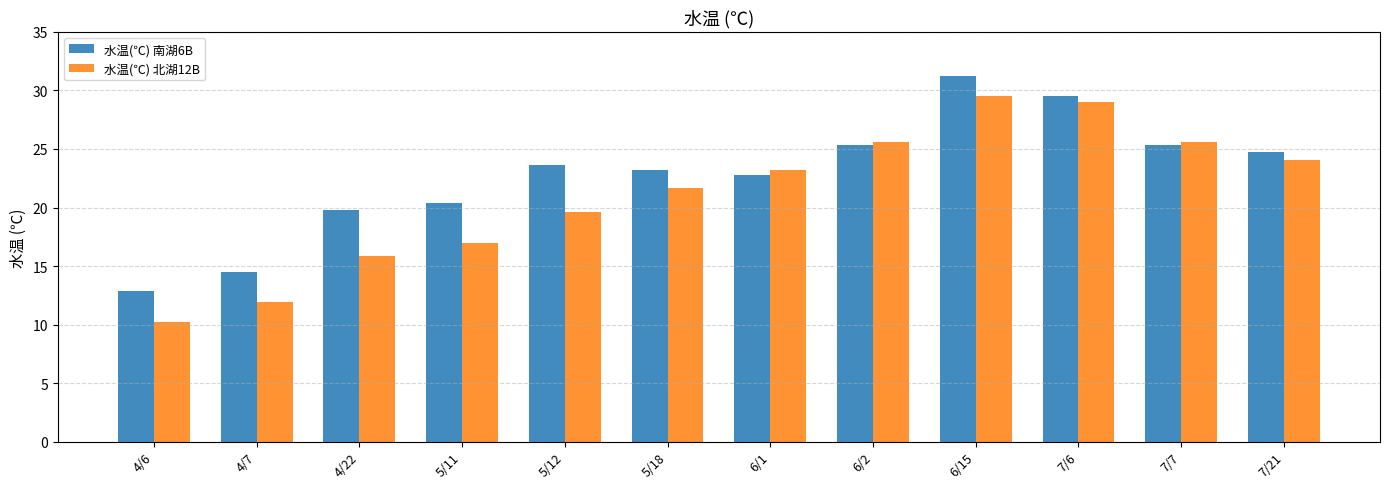

What is the value of the 水温(℃) 北湖12B bar at the 2nd from the left?

11.9